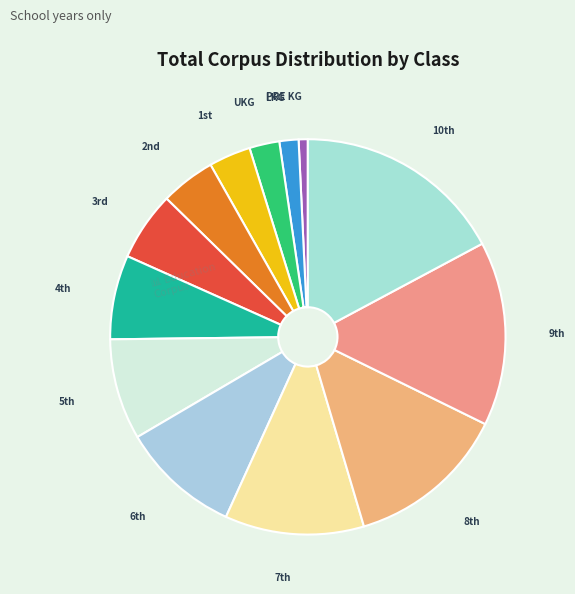

How many slices are in this pie chart?

13